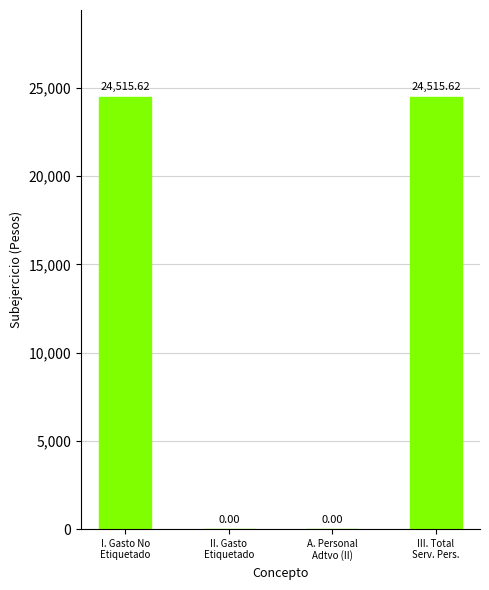

What value does the data have at I. Gasto No
Etiquetado?

24515.6